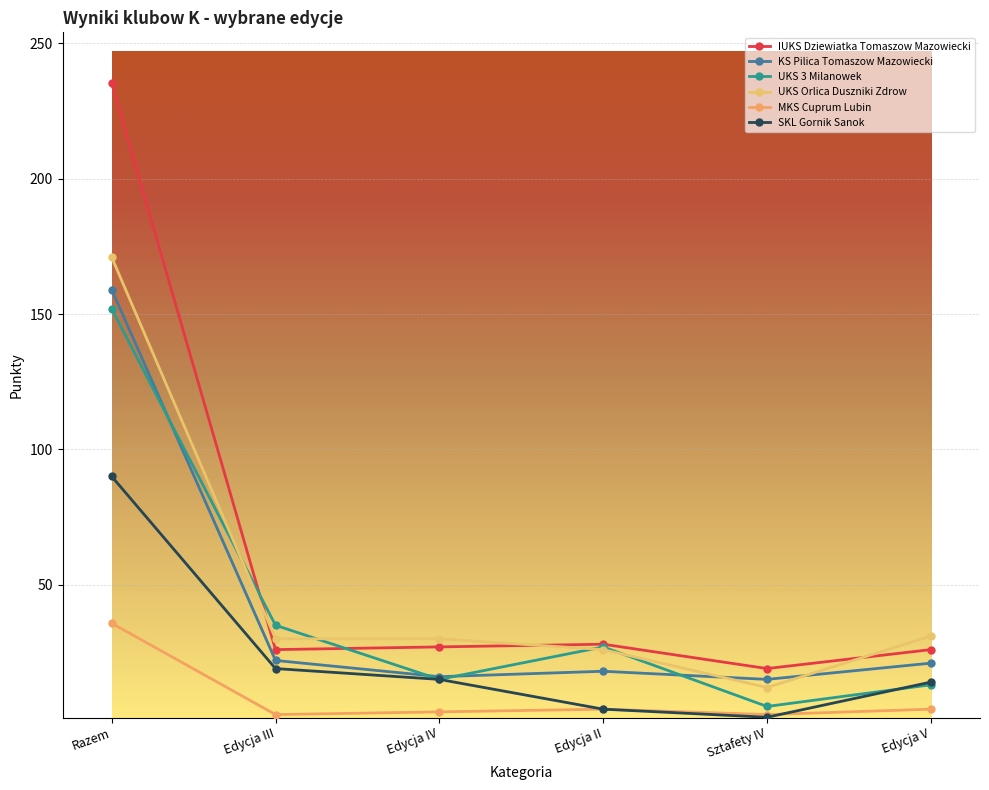

Reading left to right, what are all the values shown in this chart?

IUKS Dziewiatka Tomaszow Mazowiecki: 235.2	26.0	27.0	28.0	19.0	26.0
KS Pilica Tomaszow Mazowiecki: 159.0	22.0	16.0	18.0	15.0	21.0
UKS 3 Milanowek: 152.0	35.0	15.0	27.0	5.0	13.0
UKS Orlica Duszniki Zdrow: 171.0	30.0	30.0	26.0	12.0	31.0
MKS Cuprum Lubin: 35.8	2.0	3.0	4.0	2.0	4.0
SKL Gornik Sanok: 90.0	19.0	15.0	4.0	1.0	14.0